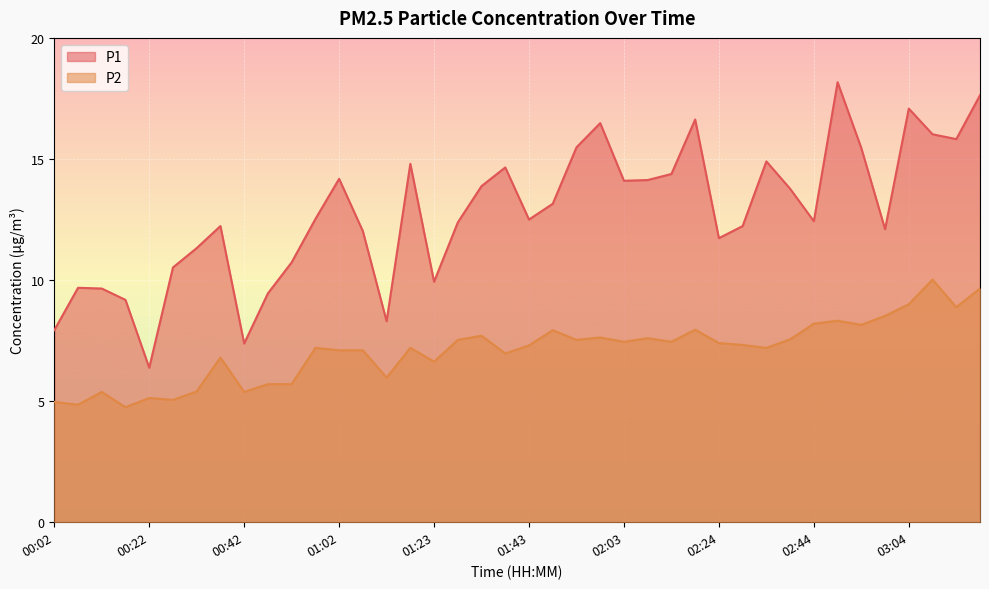

Reading left to right, what are all the values shown in this chart?

P1: 7.9	9.7	9.7	9.2	6.4	10.5	11.3	12.2	7.4	9.4	10.7	12.5	14.2	12.0	8.3	14.8	9.9	12.4	13.9	14.7	12.5	13.2	15.5	16.5	14.1	14.1	14.4	16.6	11.7	12.2	14.9	13.8	12.4	18.2	15.4	12.1	17.1	16.0	15.8	17.6
P2: 5.0	4.8	5.4	4.8	5.1	5.0	5.4	6.8	5.4	5.7	5.7	7.2	7.1	7.1	6.0	7.2	6.6	7.5	7.7	7.0	7.3	7.9	7.5	7.6	7.5	7.6	7.5	8.0	7.4	7.3	7.2	7.5	8.2	8.3	8.2	8.5	9.0	10.0	8.9	9.7